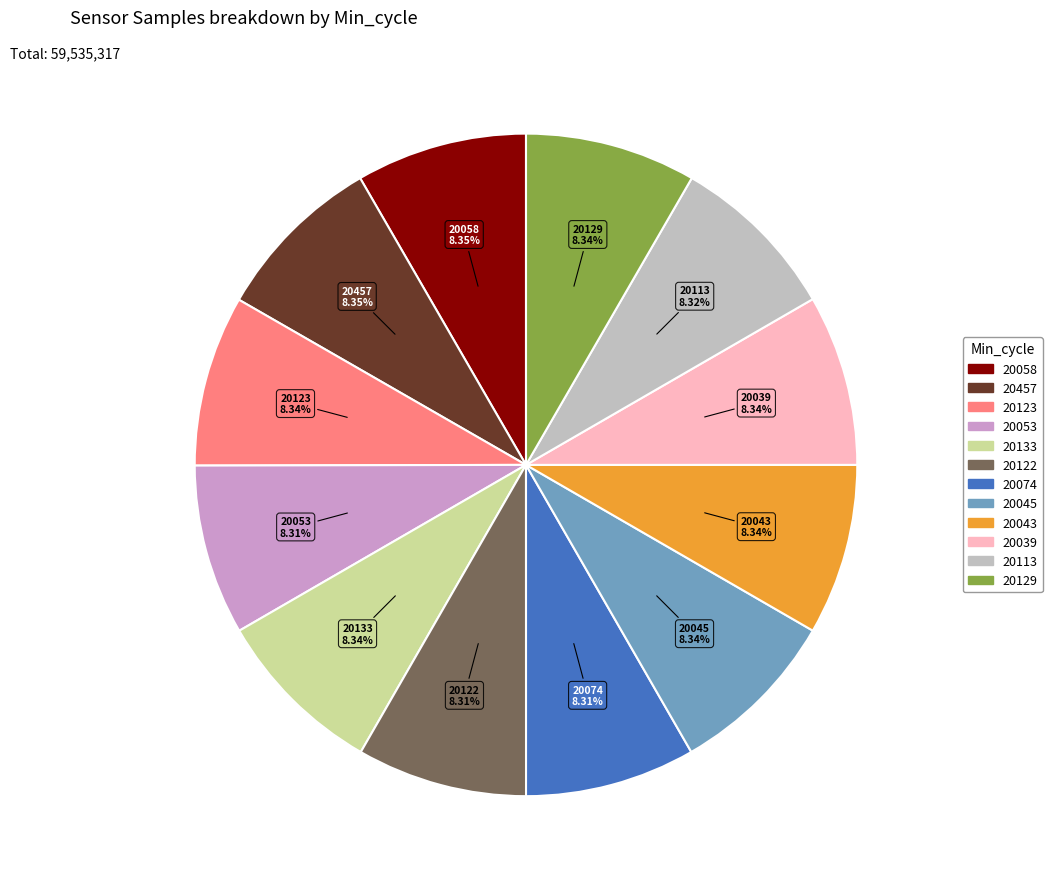

Is there a majority slice in this chart?

No